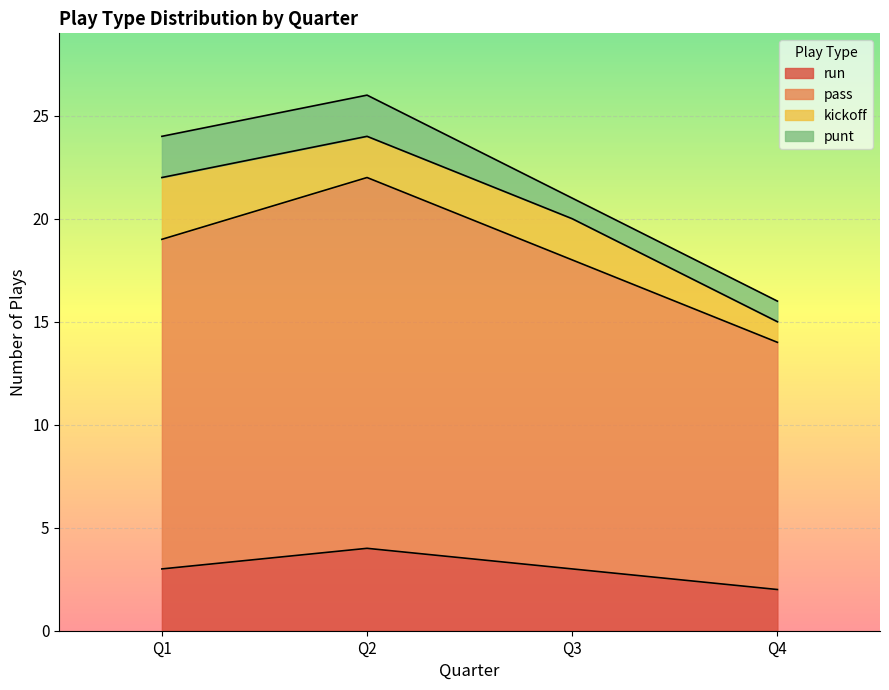

Which category has the lowest value in the run series?

Q4